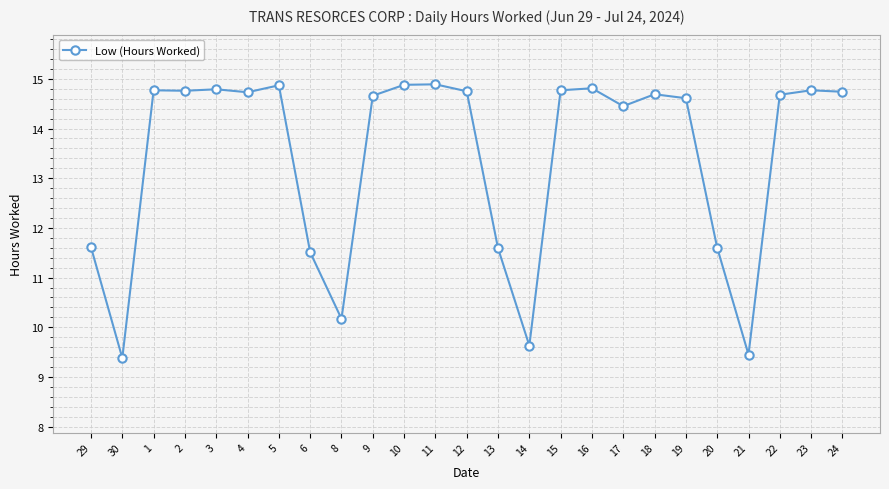

What is the smallest value displayed?

9.4